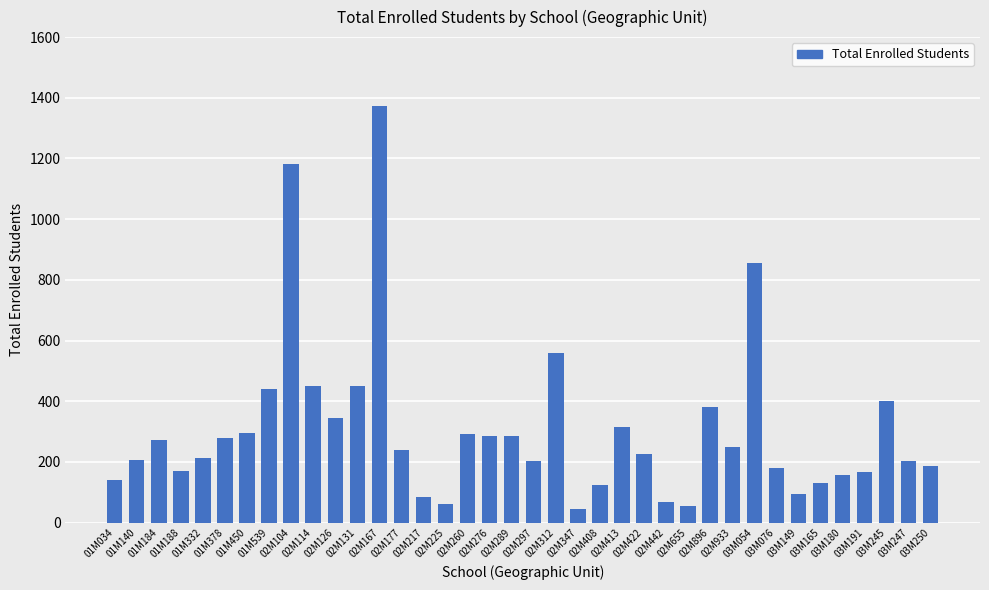

True or false: the data shows 463 at 02M276.

False